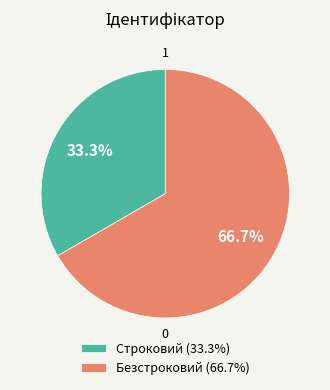

What percentage is the Строковий slice, to the nearest percent?

33%